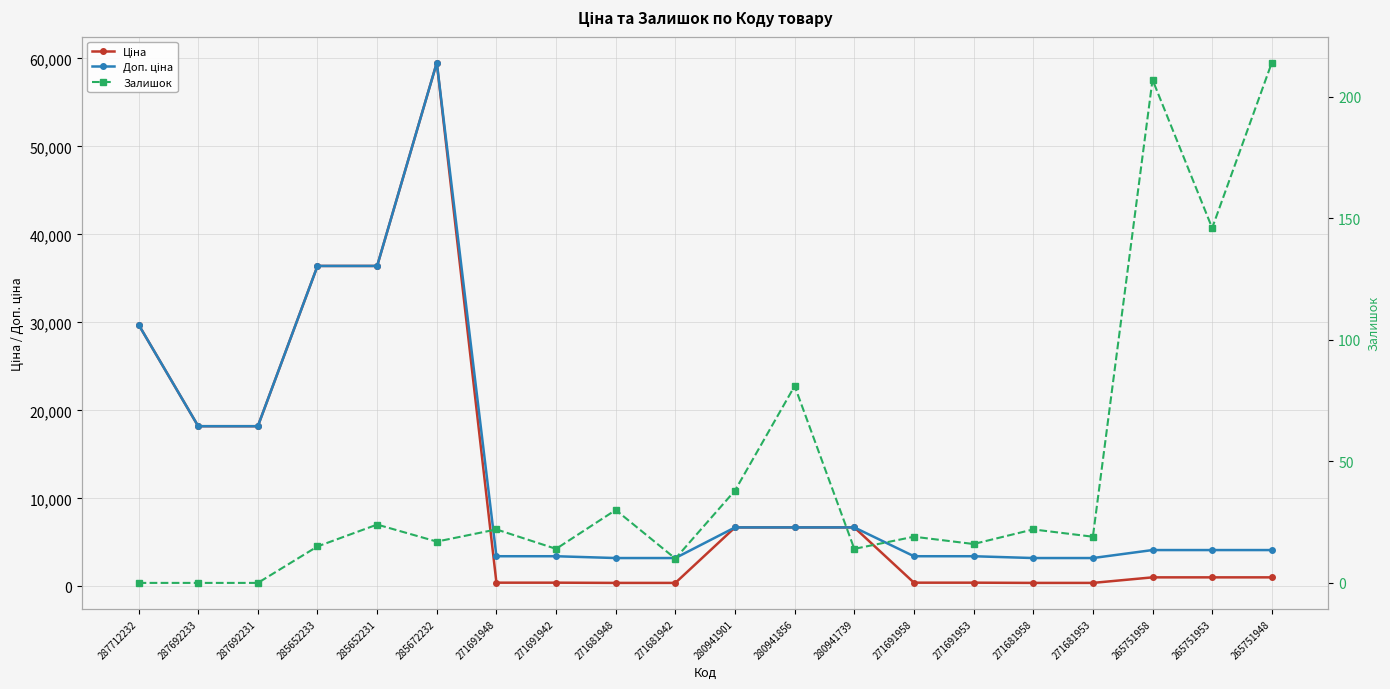

Where is the first local maximum for Доп. ціна?

285672232